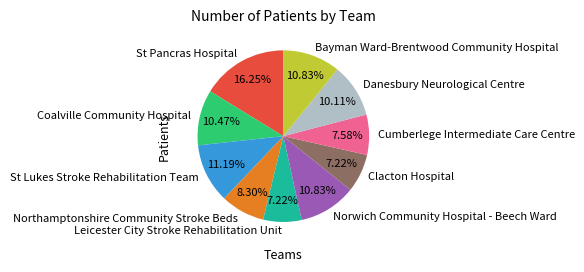

The Northamptonshire Community Stroke Beds slice represents 16% of the pie. True or false?

False